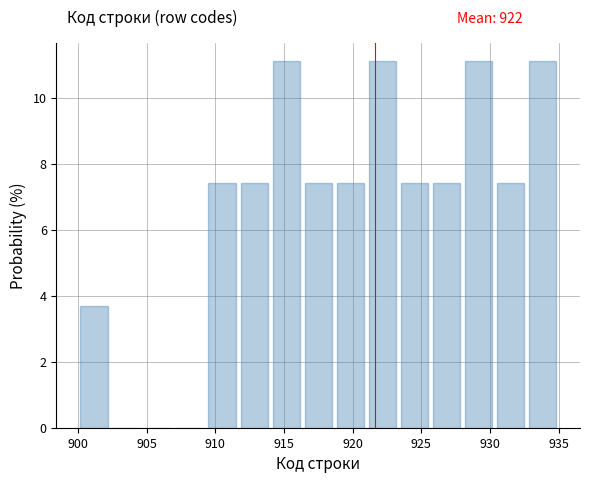

Reading left to right, list every bar in this chart as the range it spans on the x-axis followed by its height. Neither the bar edges nor the heights are printed on the chart, so give them approximately, as read against the axes.

900.0 to 902.5: 3.8
902.5 to 904.5: 0
904.5 to 907.0: 0
907.0 to 909.5: 0
909.5 to 911.5: 7.4
911.5 to 914.0: 7.4
914.0 to 916.5: 11.2
916.5 to 918.5: 7.4
918.5 to 921.0: 7.4
921.0 to 923.5: 11.2
923.5 to 925.5: 7.4
925.5 to 928.0: 7.4
928.0 to 930.5: 11.2
930.5 to 932.5: 7.4
932.5 to 935.0: 11.2